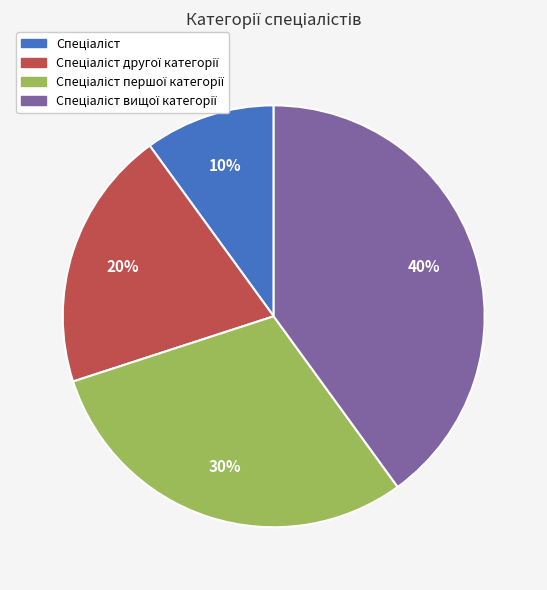

Does any single category account for the majority?

No